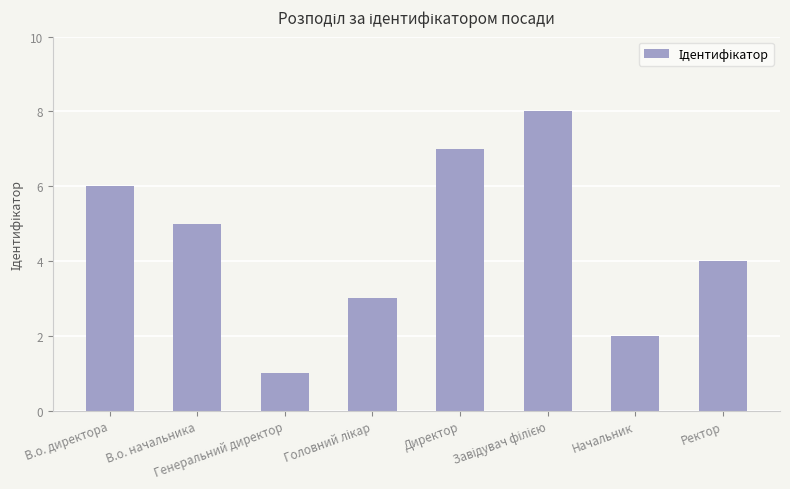

What value does the data have at Директор?

7